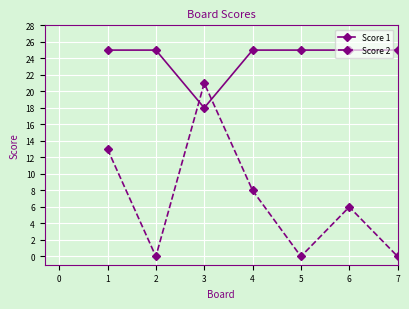

Which series has the largest total across all categories?

Score 1